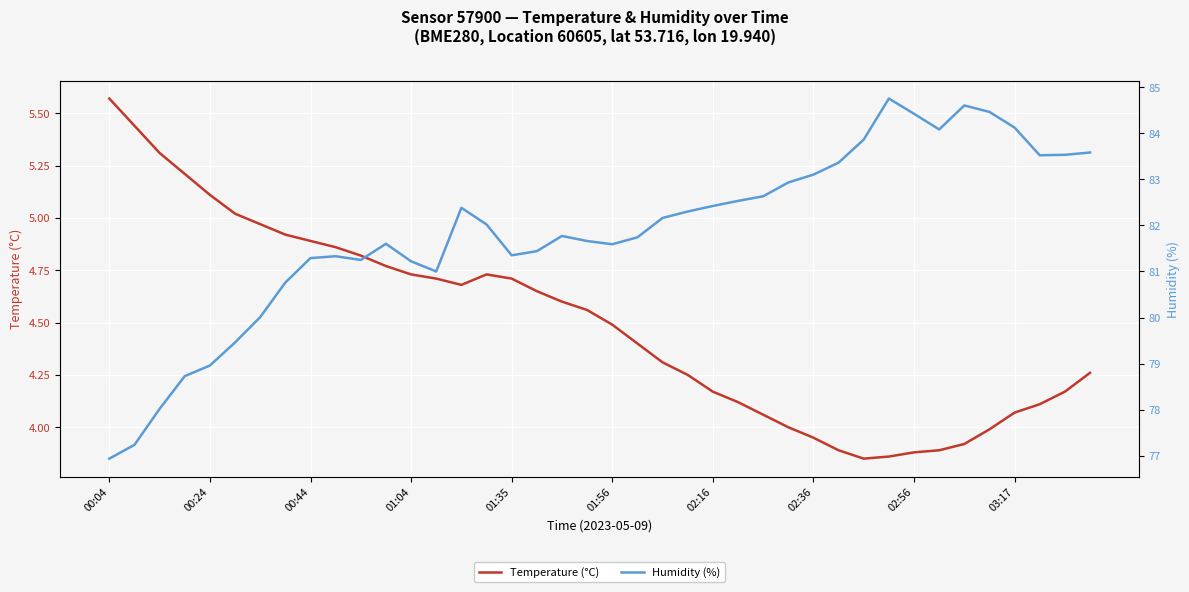

At which category is the sum across all series the highest?

31